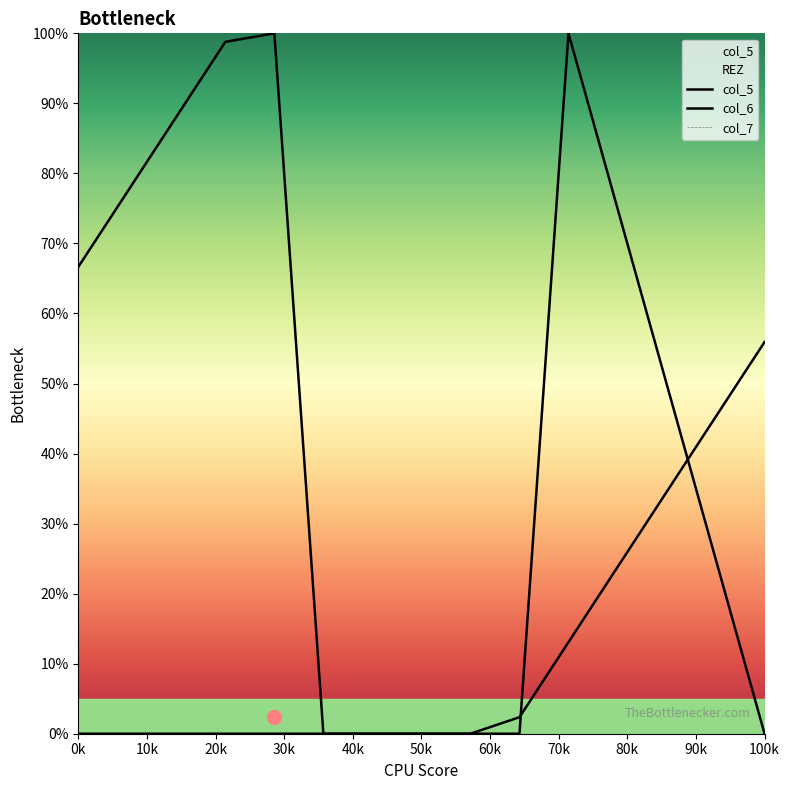

True or false: col_5 has more than 2 points higher than both neighbors.

False